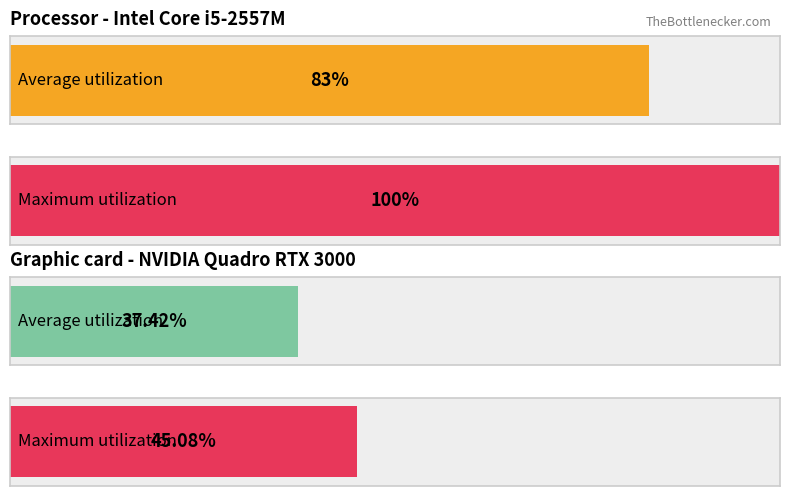

List the series in order of their peak value, lowest first.

Average utilization, Maximum utilization